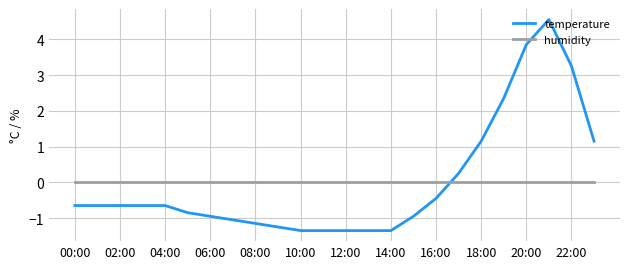

What are all the series names shown in the legend?

temperature, humidity